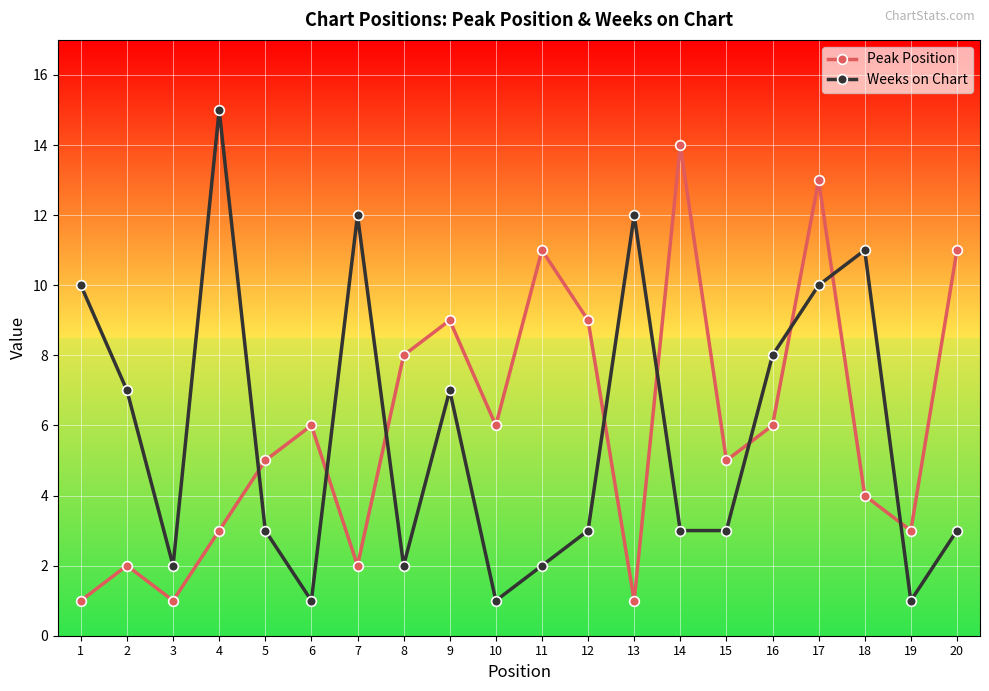

Between 5 and 20, which series saw the biggest shift?

Peak Position